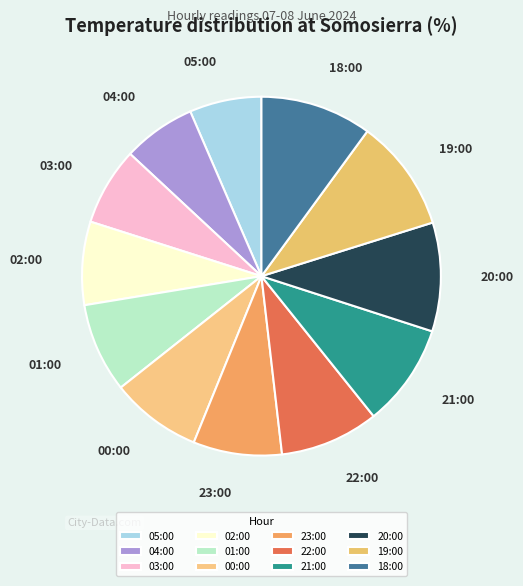

Is 04:00 the majority of the pie?

No